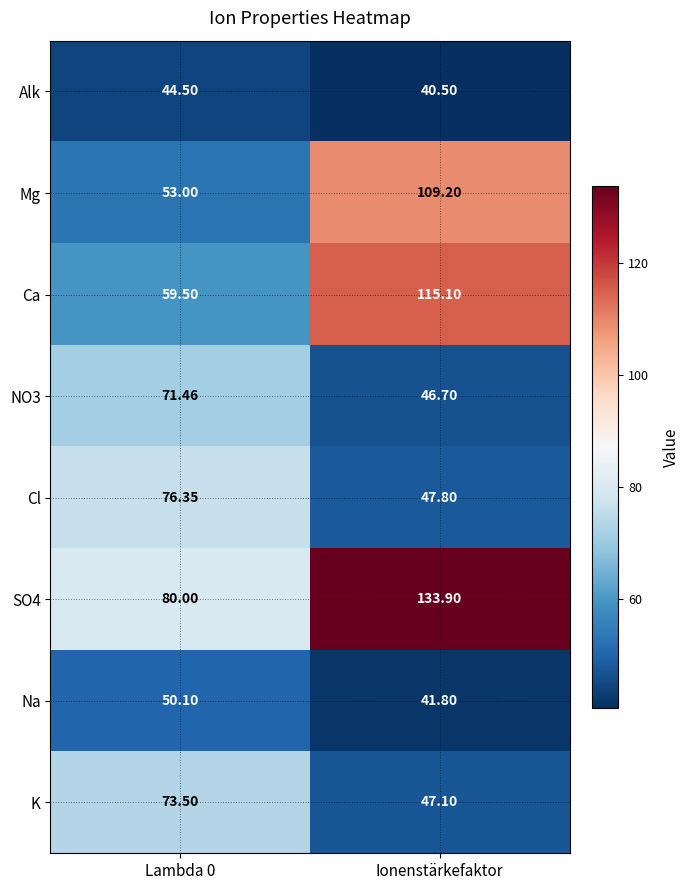

Where does the Ca series first go above 115?

Ionenstärkefaktor